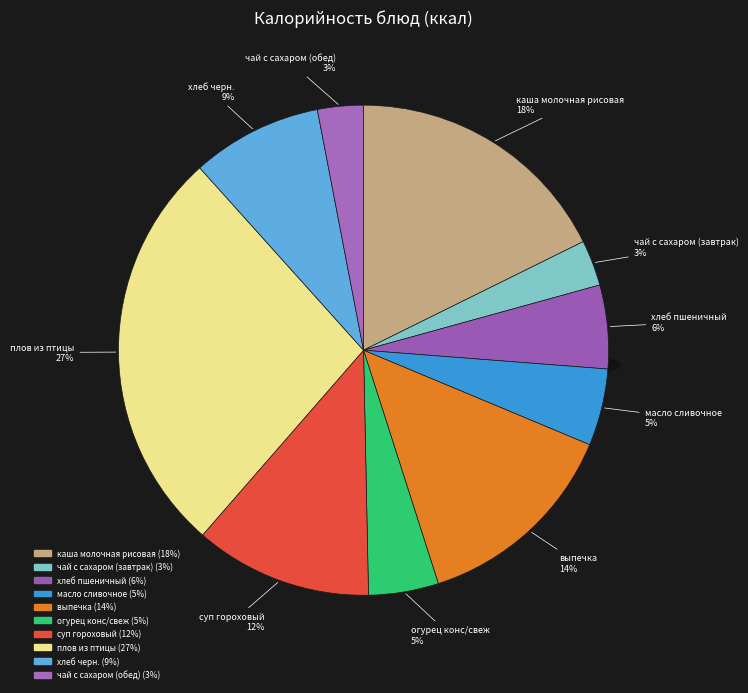

The суп гороховый slice represents 24% of the pie. True or false?

False